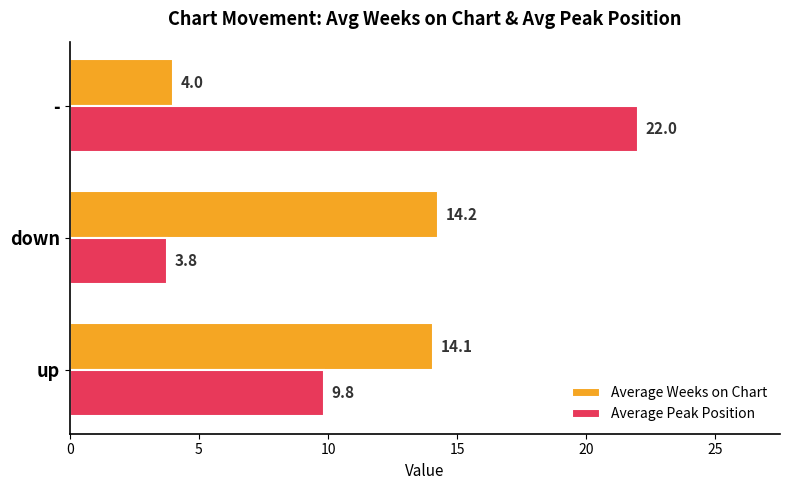

Rank the series by their average value, from lowest to highest.

Average Weeks on Chart, Average Peak Position